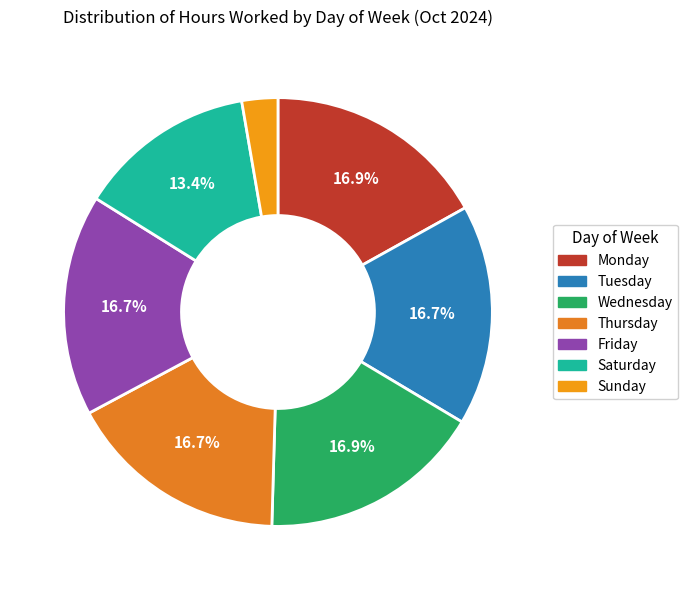

To the nearest percent, what is the average slice percentage?

14%